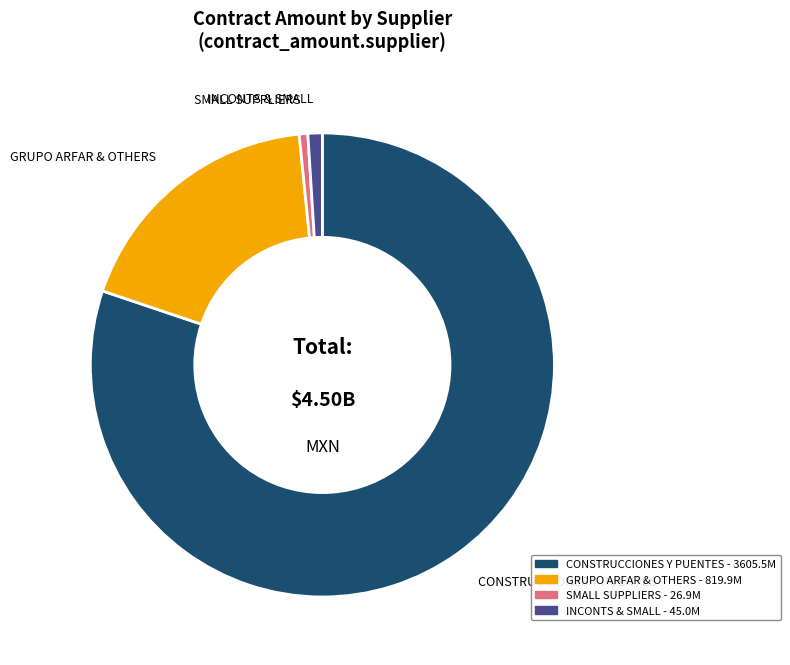

Is there any slice that represents more than half of the pie?

Yes